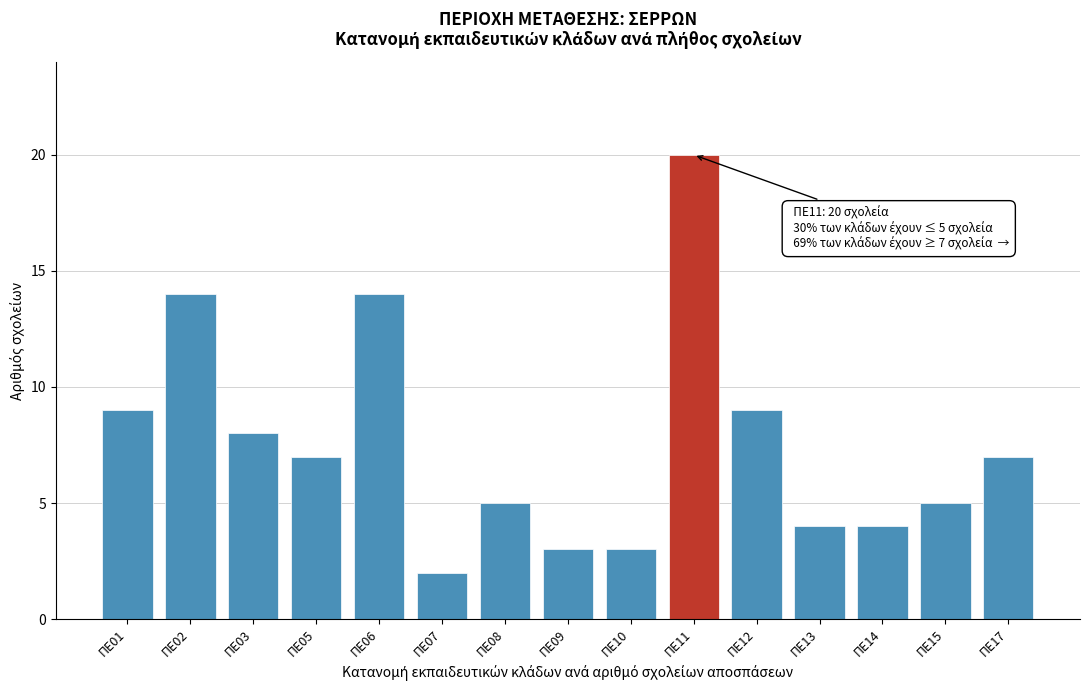

Reading left to right, what are all the values shown in this chart?

9	14	8	7	14	2	5	3	3	20	9	4	4	5	7